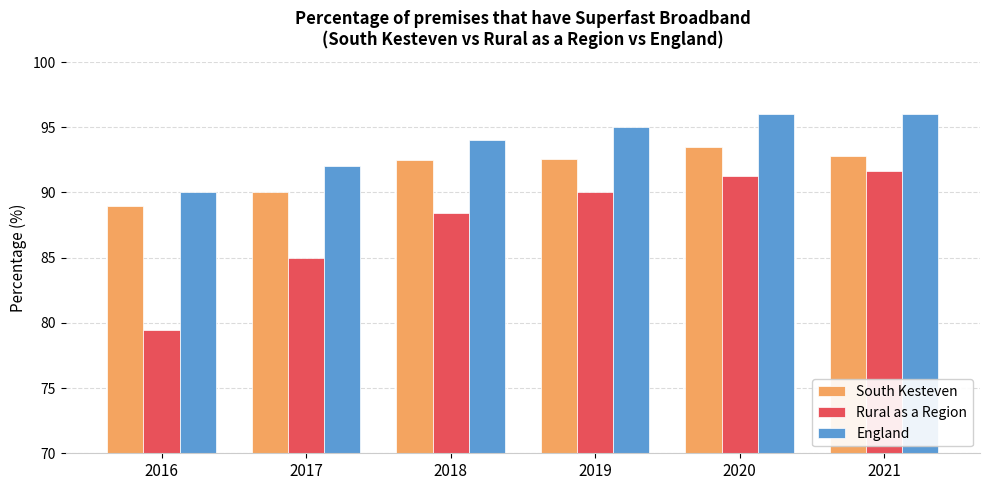

True or false: South Kesteven has a value of 90.0 at 2017.

True